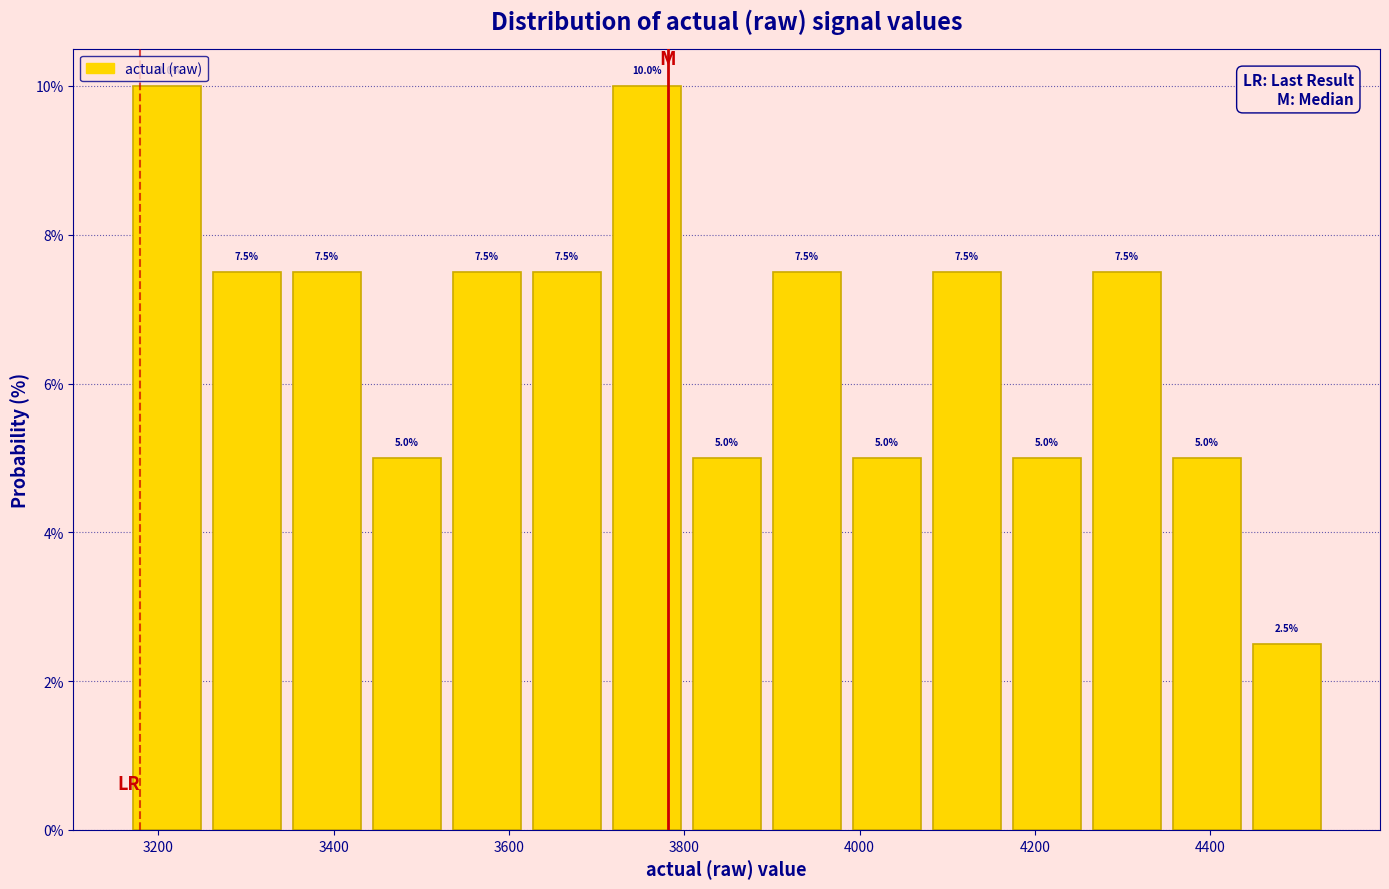

Reading left to right, list every bar in this chart as the range it spans on the x-axis followed by its height. The bar edges are not printed on the chart, so give them approximately, as read against the axis.

3160 to 3260: 10.0
3260 to 3340: 7.5
3340 to 3440: 7.5
3440 to 3520: 5.0
3520 to 3620: 7.5
3620 to 3720: 7.5
3720 to 3800: 10.0
3800 to 3900: 5.0
3900 to 3980: 7.5
3980 to 4080: 5.0
4080 to 4160: 7.5
4160 to 4260: 5.0
4260 to 4360: 7.5
4360 to 4440: 5.0
4440 to 4540: 2.5